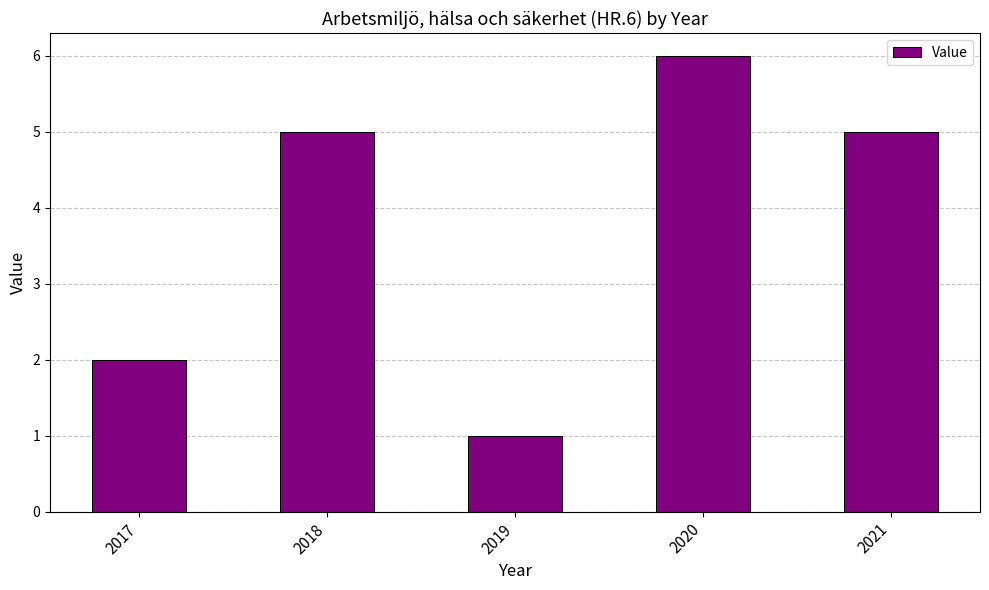

How many values are below 5?

2